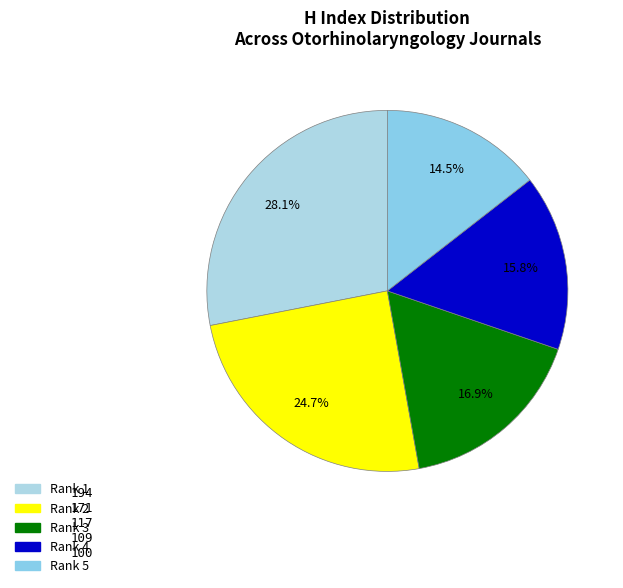

How many slices are in this pie chart?

5